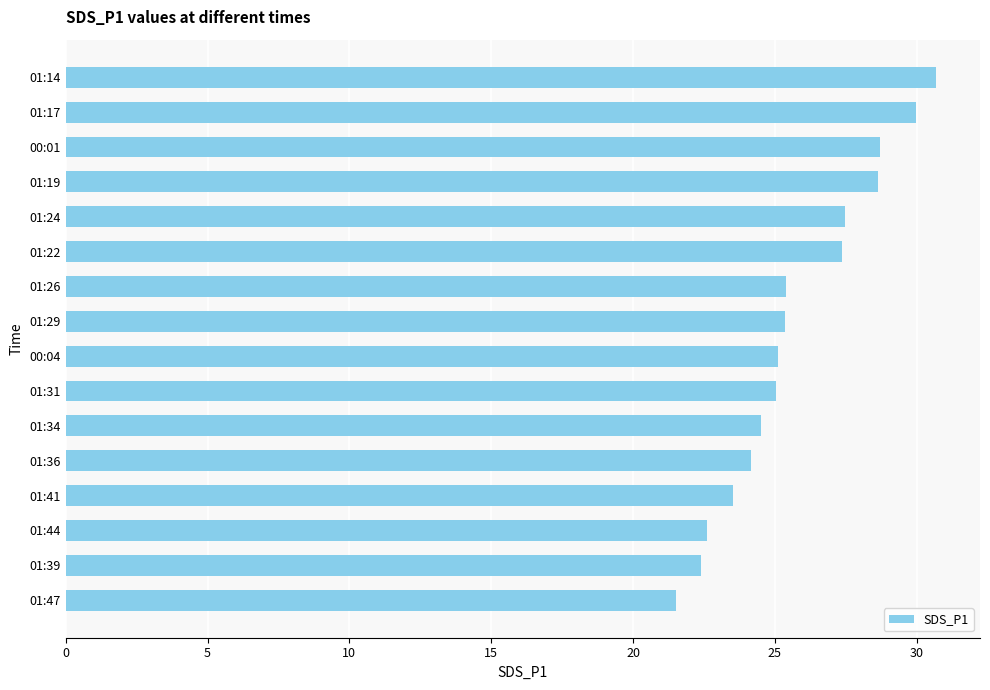

What is the average value?

25.8